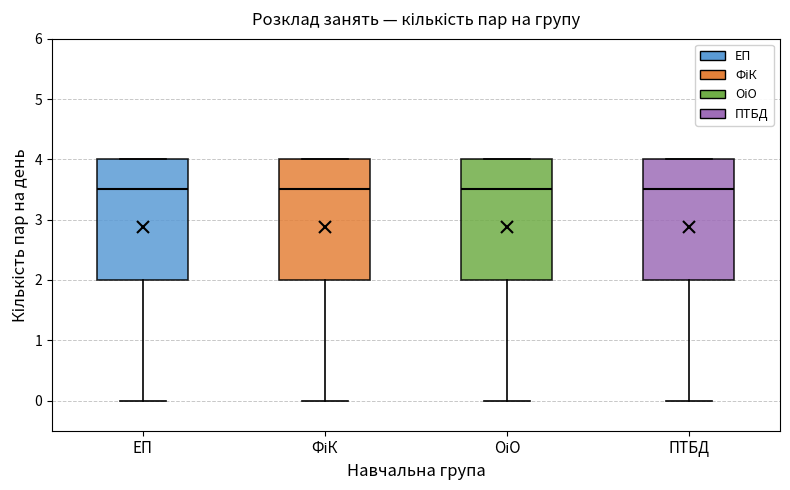

Reading left to right, transcribe this box plot: for each box, give where its median line is, the range the box spans, and where its two whiskers end, as read against the y-axis. The values are not printed on the chart, so give them approximately, as read against the axis.

ЕП: median 3.5, box 2.0 to 4.0, whiskers 0.0 to 4.0
ФіК: median 3.5, box 2.0 to 4.0, whiskers 0.0 to 4.0
ОіО: median 3.5, box 2.0 to 4.0, whiskers 0.0 to 4.0
ПТБД: median 3.5, box 2.0 to 4.0, whiskers 0.0 to 4.0